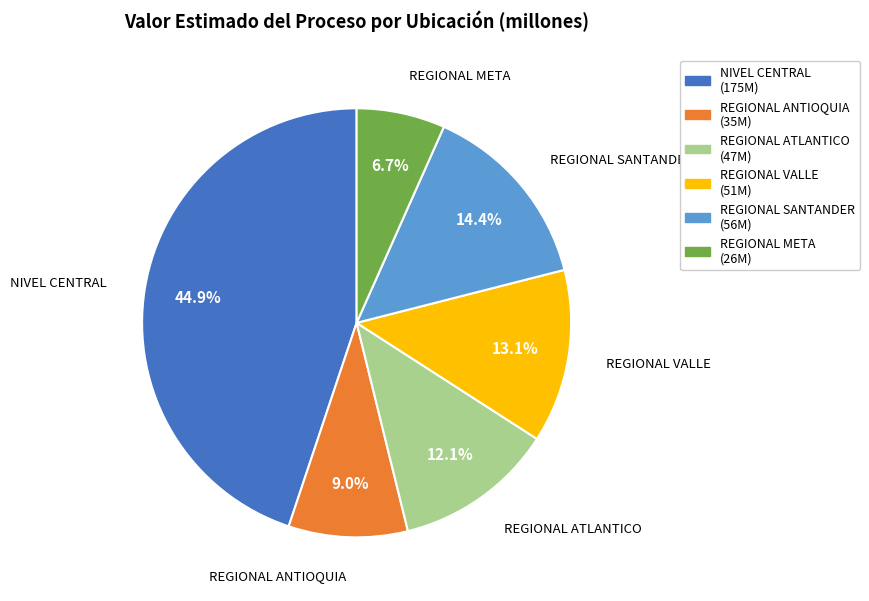

Is it true that REGIONAL META is 20% of the pie?

False